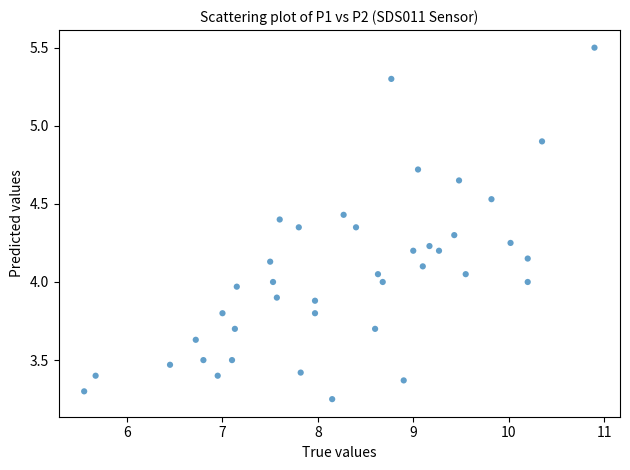

What is the range of X values (max minus min)?

5.4